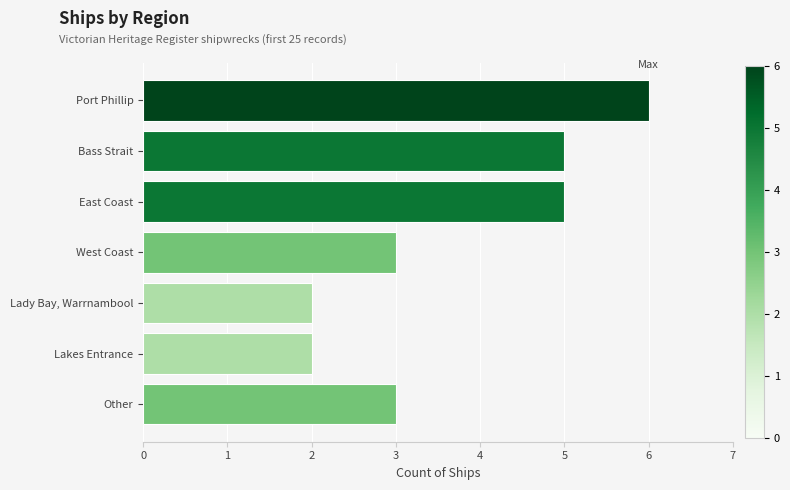

Are the bars horizontal?

Yes